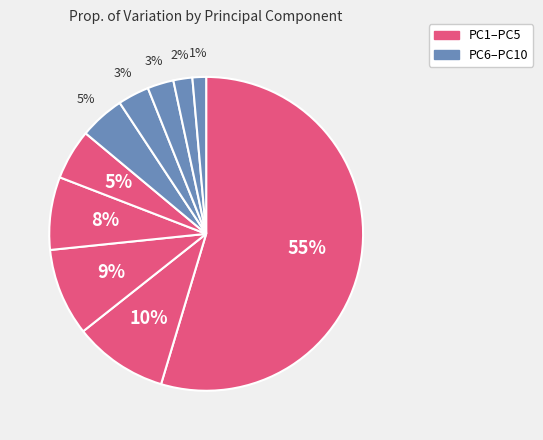

What is the smallest slice in the pie chart?

PC10